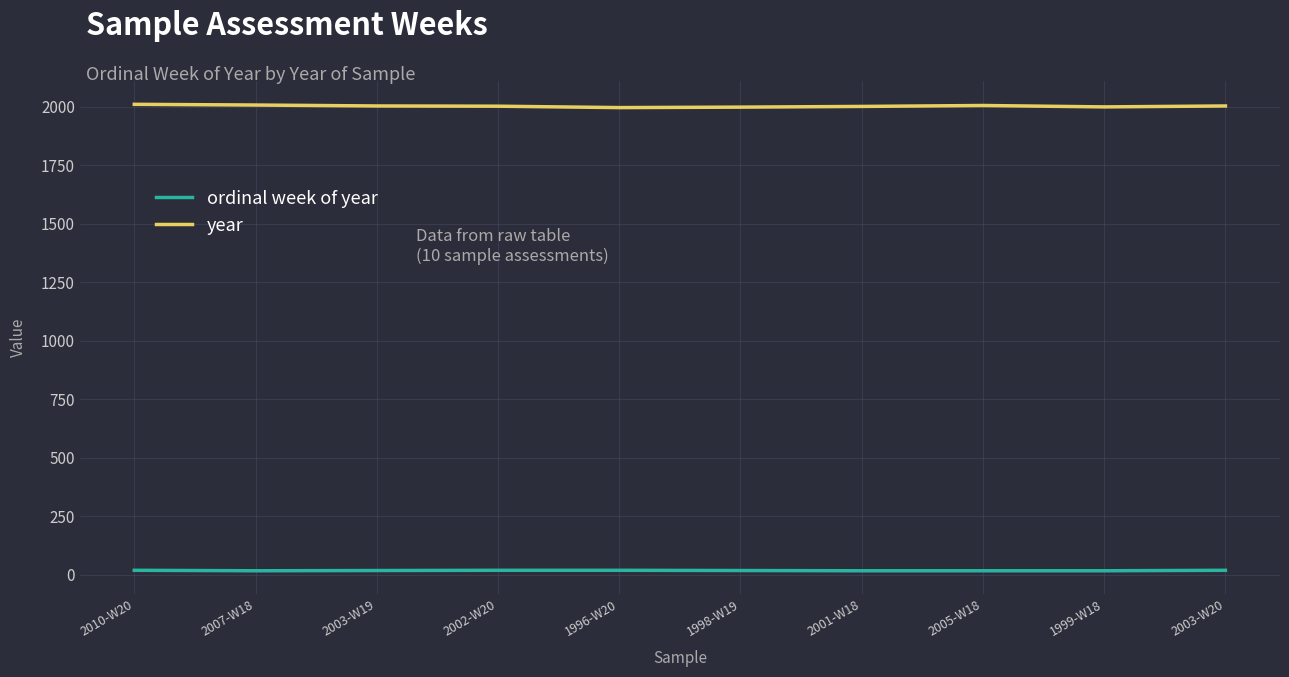

Which series has the widest spread of values?

year